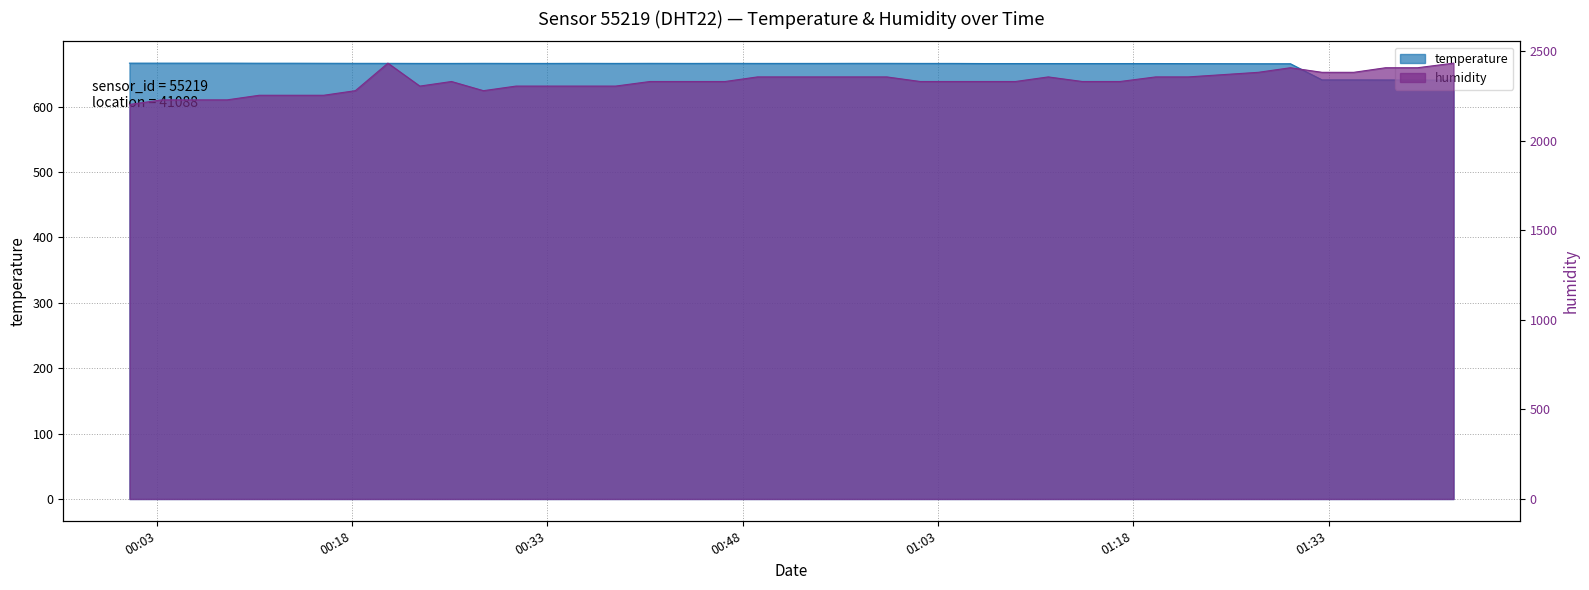

True or false: temperature and humidity cross at least once.

False